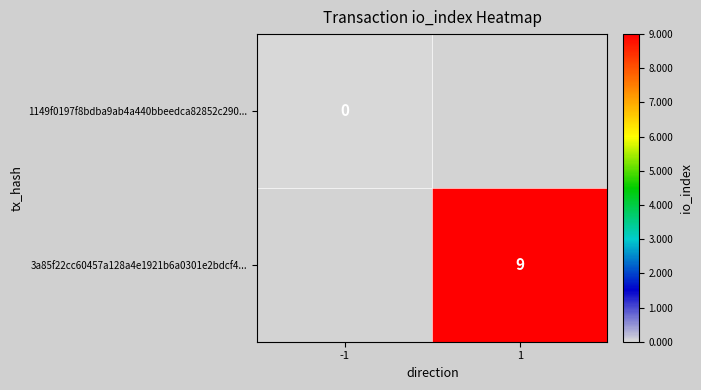

Is it true that 3a85f22cc60457a128a4e1921b6a0301e2bdcf4... equals 9 at 1?

True